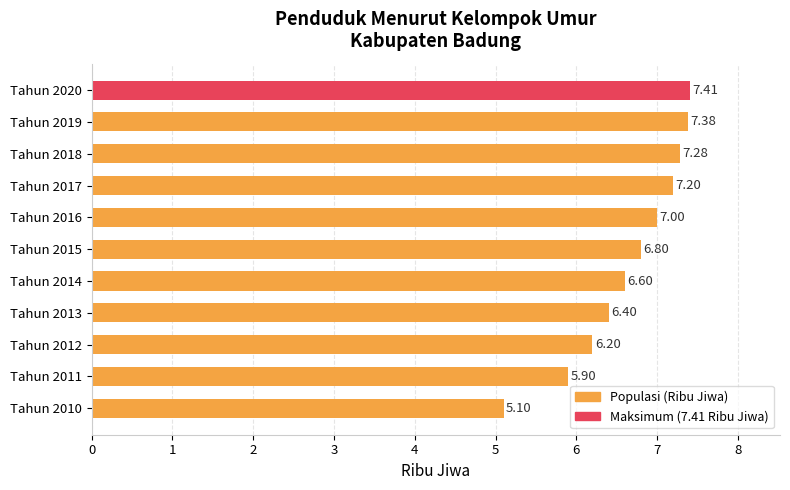

How many categories are shown in the chart?

11